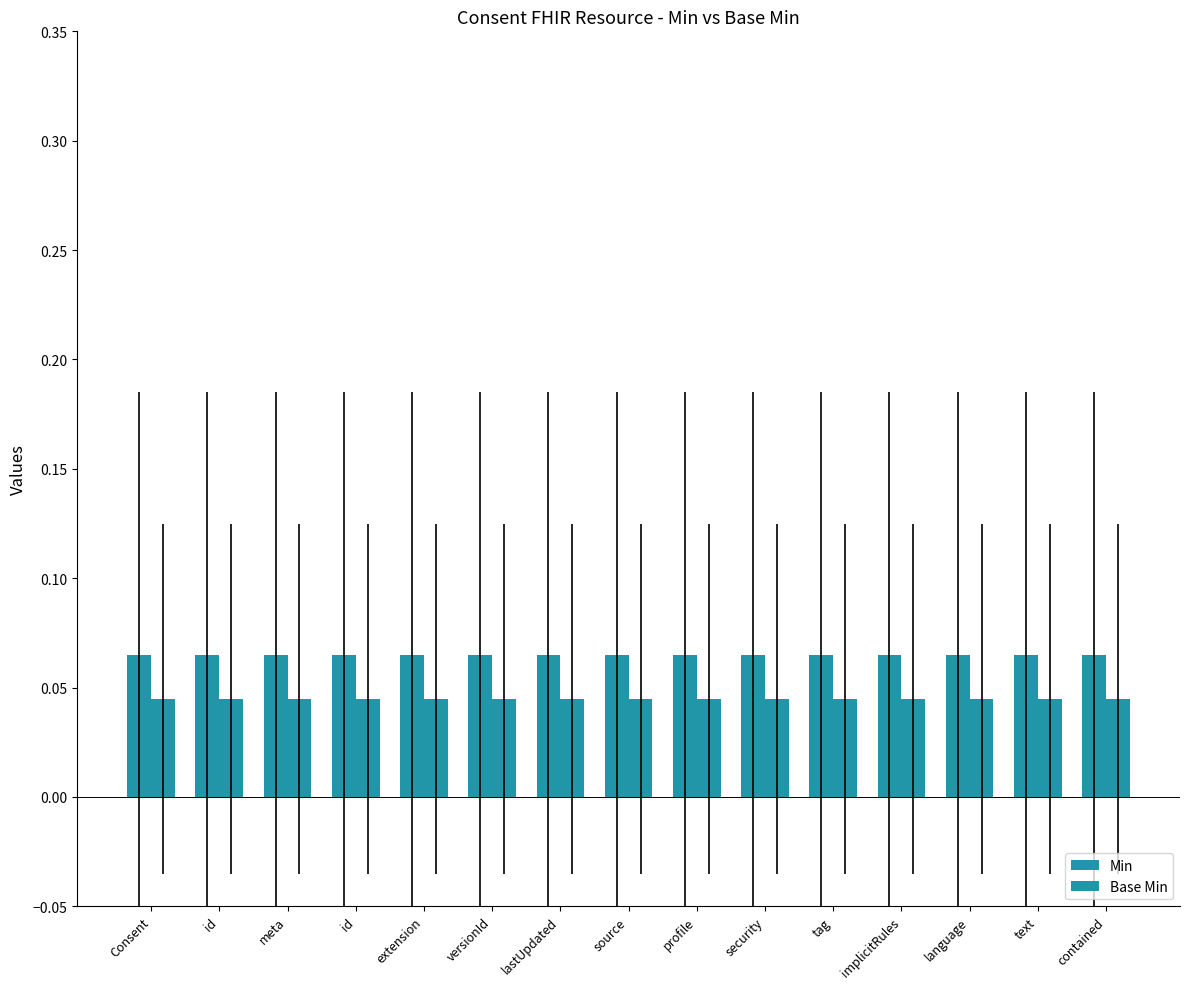

At which category is the sum across all series the highest?

Consent